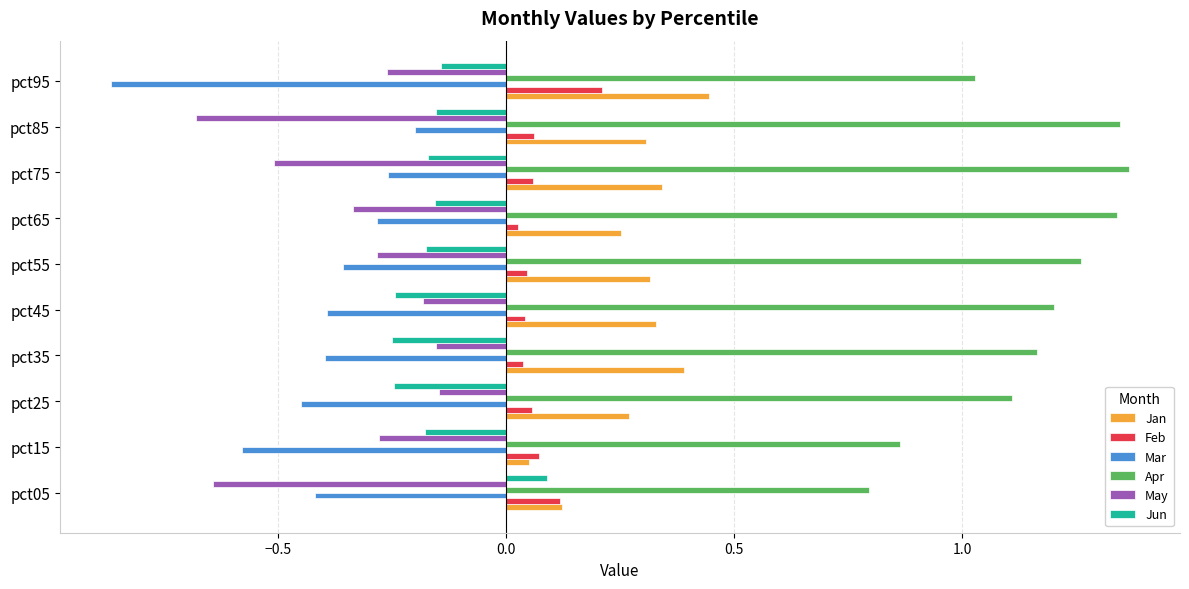

Between pct15 and pct35, which series saw the biggest shift?

Jan